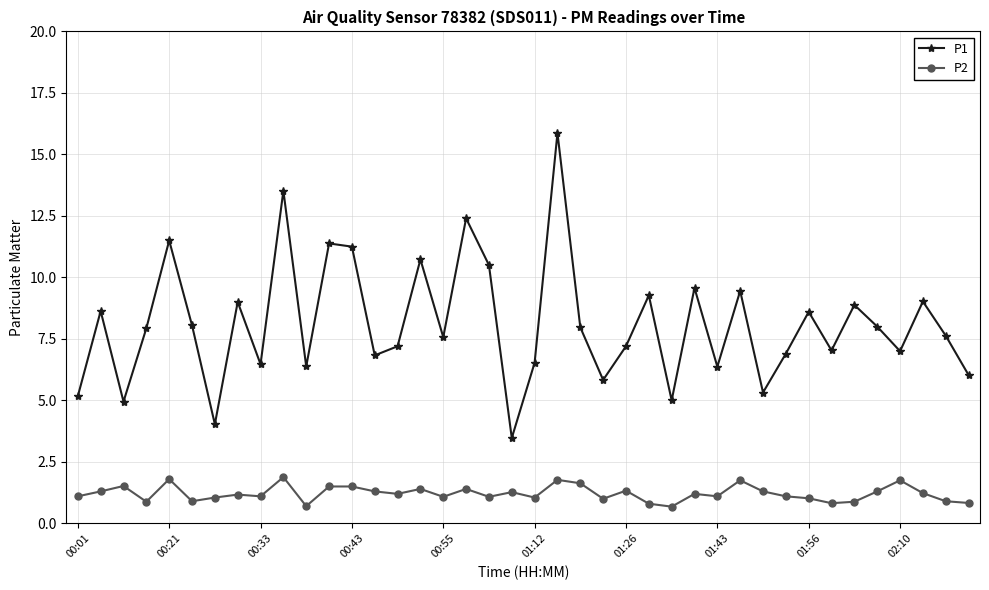

What is the maximum value shown in the chart?

15.9